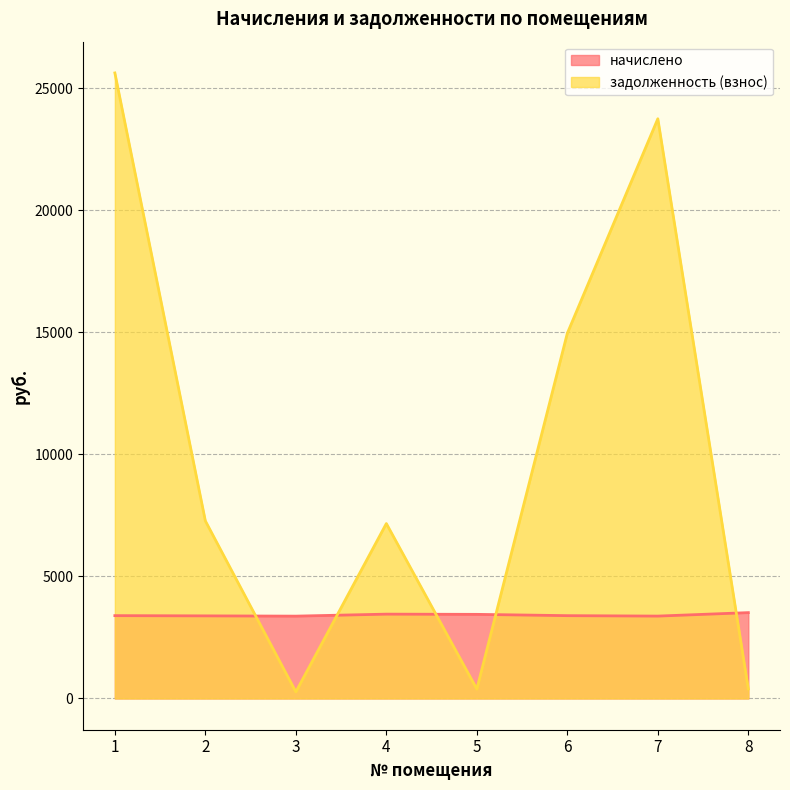

Where is the first local maximum for задолженность (взнос)?

4